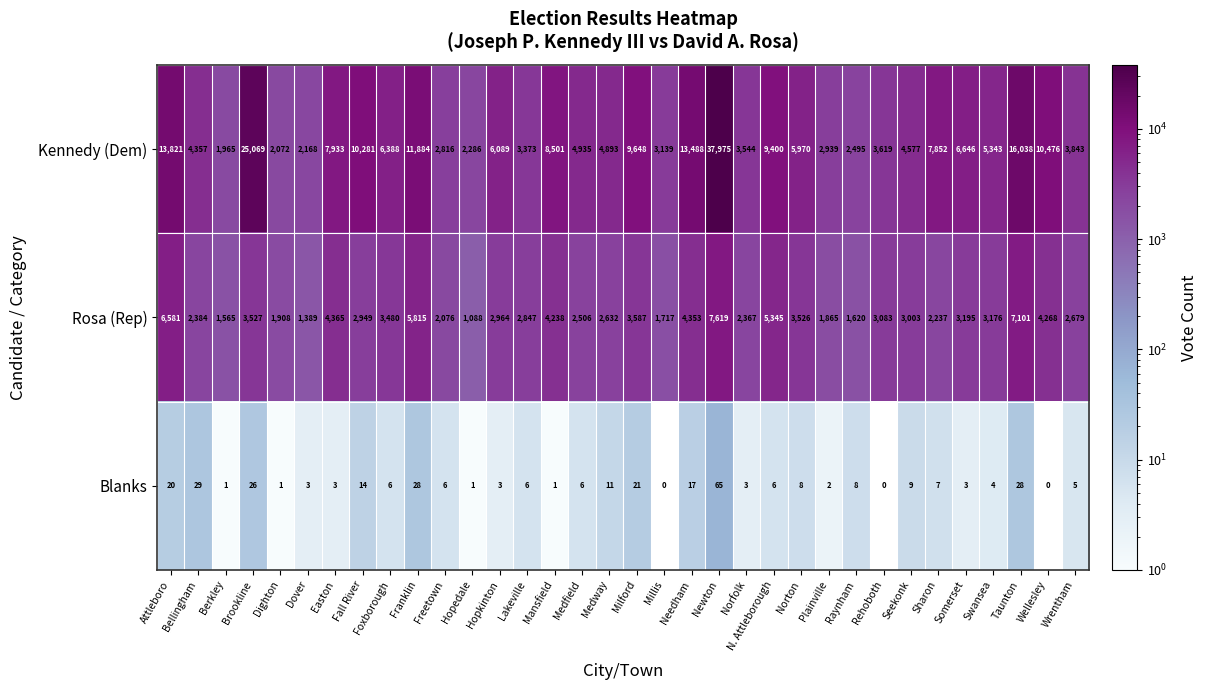

Which series has the largest total across all categories?

Kennedy (Dem)